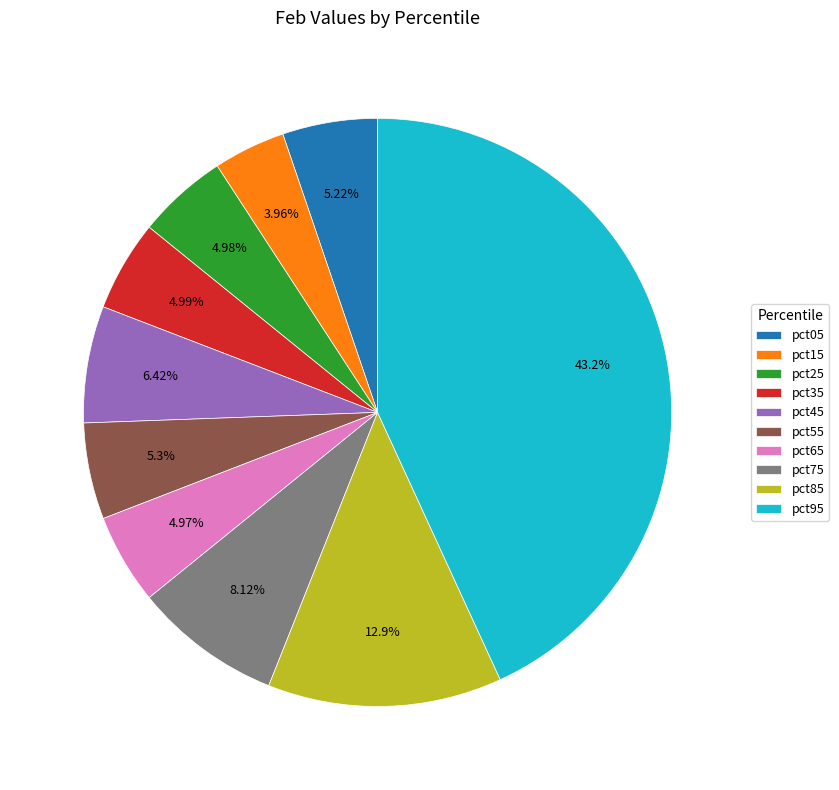

What is the total percentage of pct15 and pct25?

8.9%